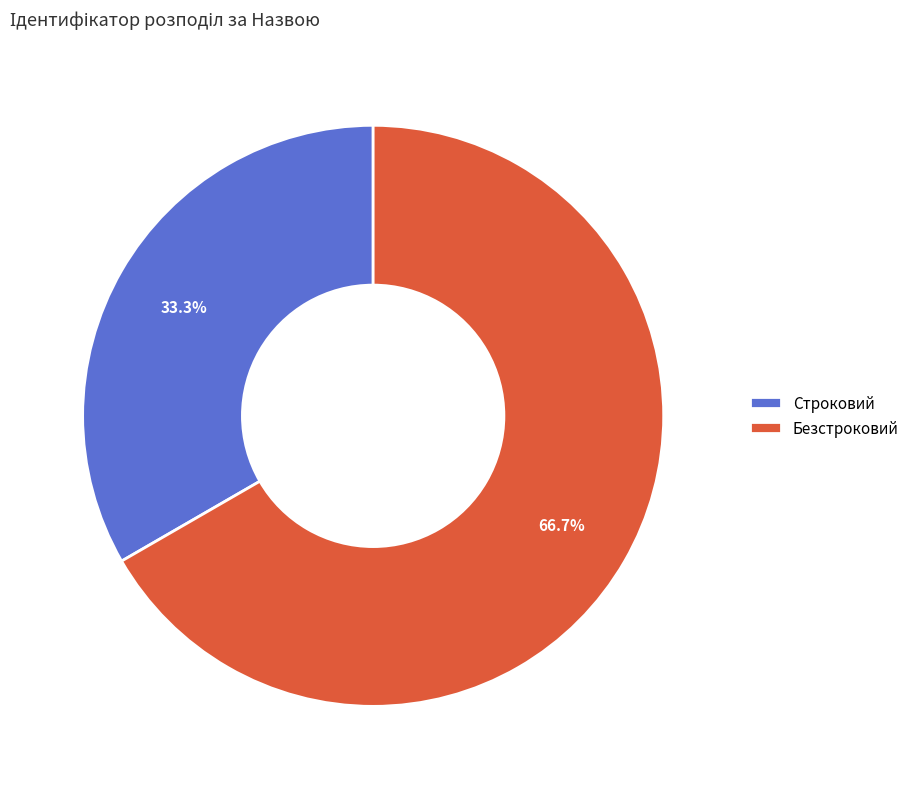

Count the number of slices in the pie.

2